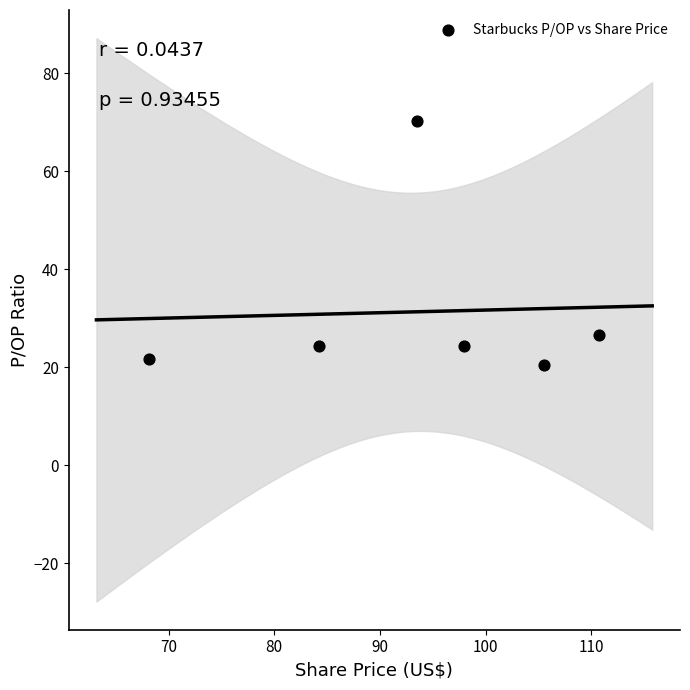

What Y value in the scatter plot is closest to 45?

26.7